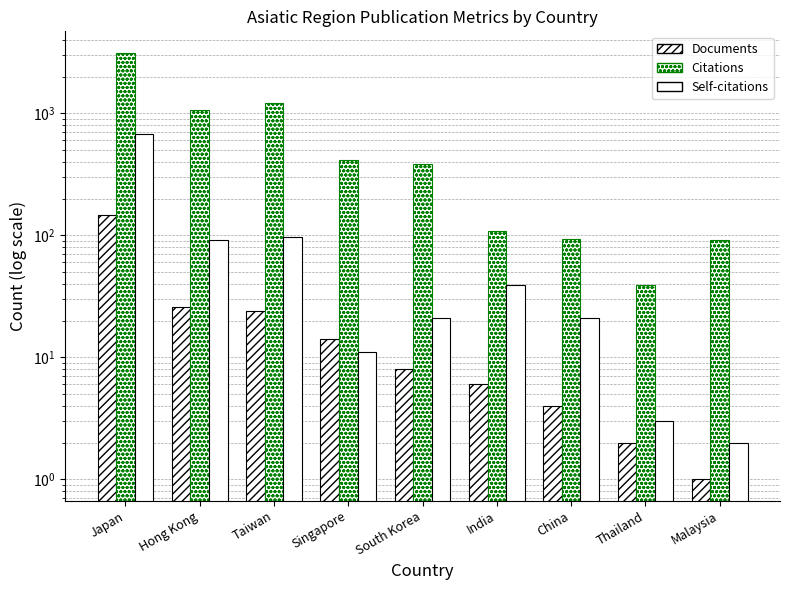

Rank the series at Hong Kong from highest to lowest value.

Citations, Self-citations, Documents